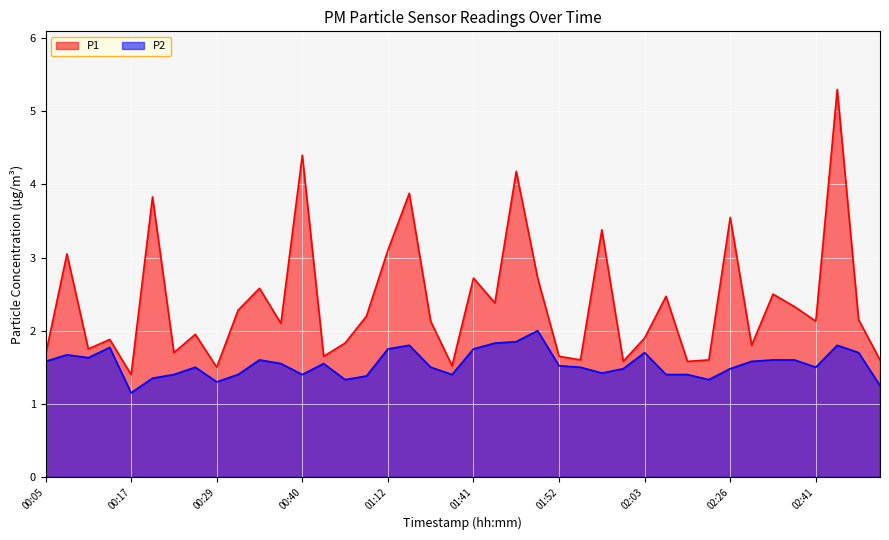

What are all the series names shown in the legend?

P1, P2